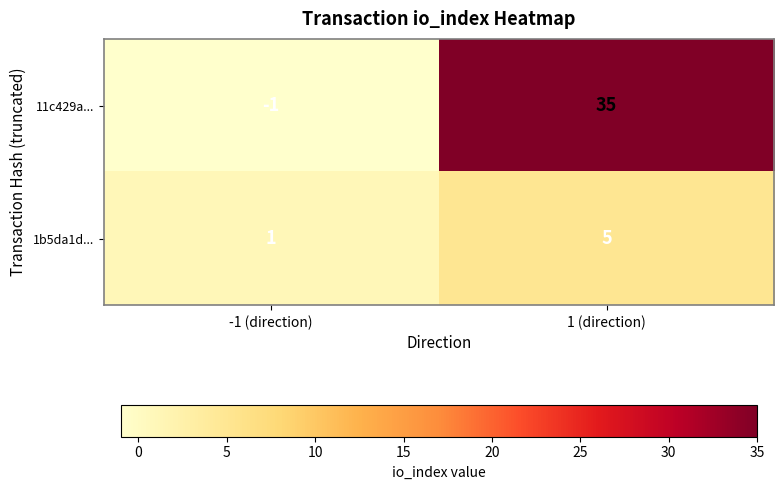

Which series has the largest range (max minus min)?

11c429a...